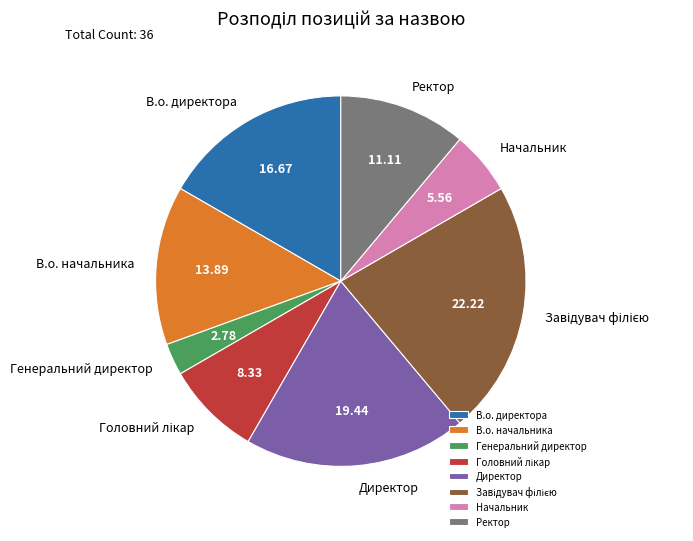

What is the ratio of the value at Директор to the value at Начальник?

3.5